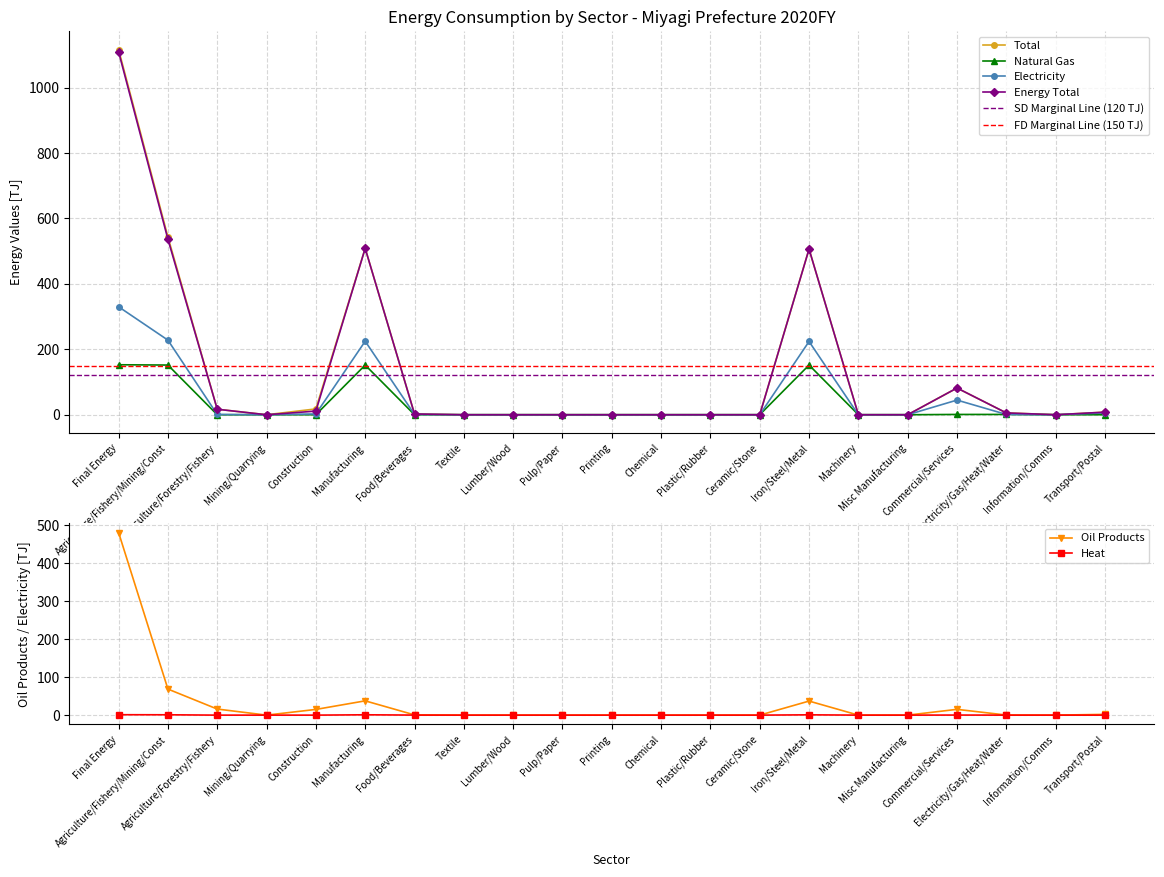

Reading left to right, extract all data points from this chart.

Electricity: 330.1	228.1	0.9	0.0	2.4	224.8	0.8	0.0	0.0	0.0	0.0	0.0	0.0	0.0	224.0	0.0	0.0	44.8	0.9	0.0	5.5
Total: 1116.6	543.6	16.9	0.0	17.8	508.9	2.3	0.0	0.0	0.0	0.0	0.0	0.0	0.0	506.6	0.0	0.0	81.7	5.6	0.0	7.9
Natural Gas: 152.8	151.9	0.0	0.0	0.0	151.9	0.0	0.0	0.0	0.0	0.0	0.0	0.0	0.0	151.9	0.0	0.0	0.9	0.9	0.0	0.0
Heat: 1.1	0.9	0.0	0.0	0.0	0.9	0.1	0.0	0.0	0.0	0.0	0.0	0.0	0.0	0.8	0.0	0.0	0.2	0.0	0.0	0.0
Energy Total: 1109.6	536.6	16.8	0.0	11.1	508.7	2.3	0.0	0.0	0.0	0.0	0.0	0.0	0.0	506.4	0.0	0.0	81.7	5.6	0.0	7.9
Oil Products: 480.7	68.6	16.0	0.0	15.0	37.6	0.6	0.0	0.0	0.0	0.0	0.0	0.0	0.0	37.0	0.0	0.0	15.2	0.2	0.0	2.0